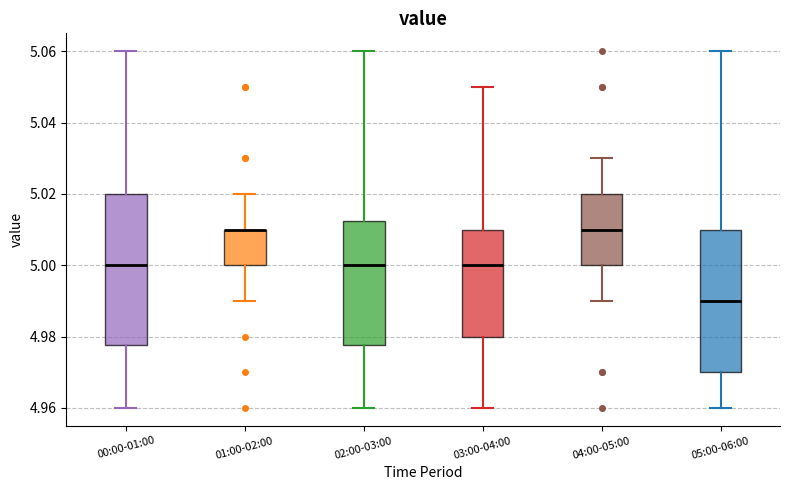

Where is the upper edge of the box for 04:00-05:00 on the y-axis? The values are not printed on the chart, so give them approximately, as read against the axis.

5.020